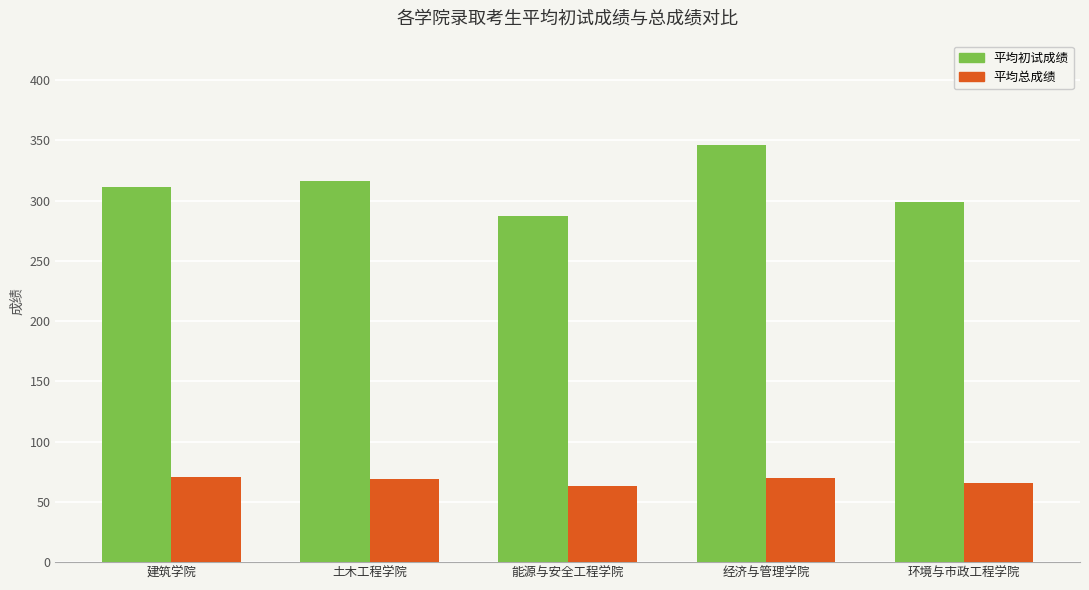

What is the label of the 1st bar from the left?

建筑学院